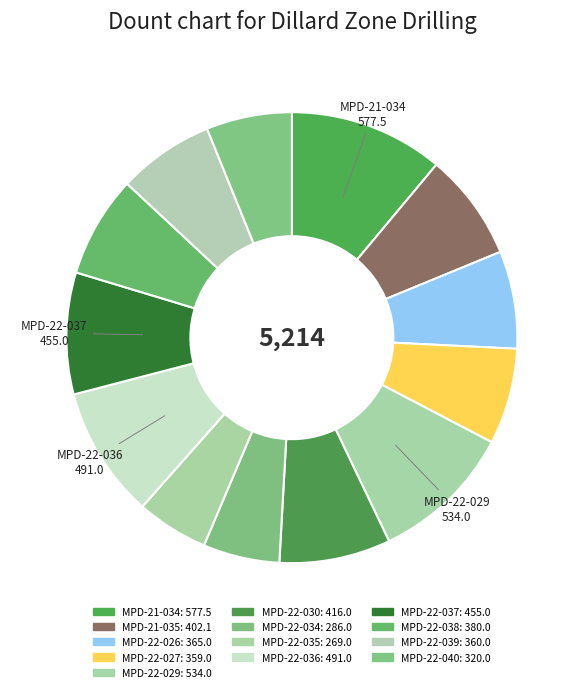

How many slices are in this pie chart?

13